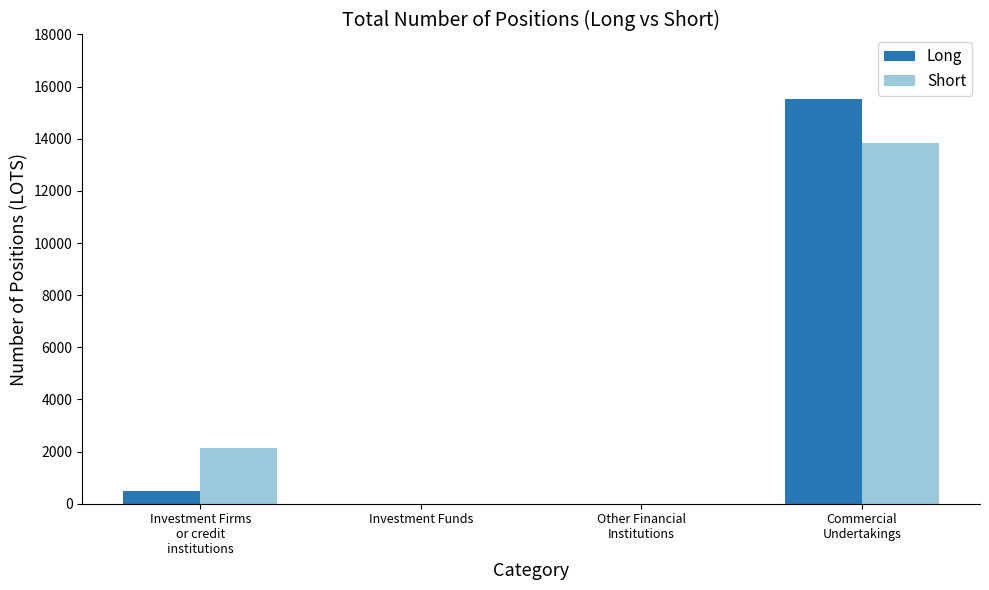

What is the sum of all Long values?

16015